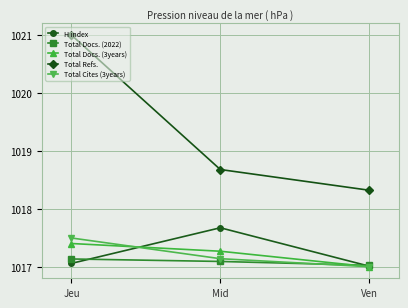

Rank the categories by Total Refs. value from lowest to highest.

Ven, Mid, Jeu